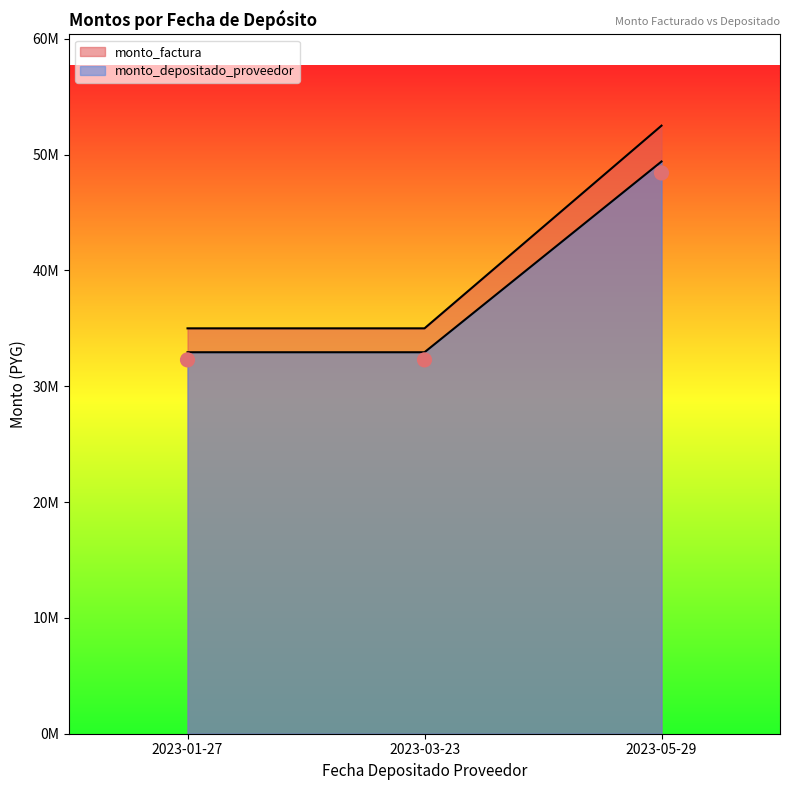

Is the value of monto_depositado_proveedor at 2023-05-29 greater than the value of monto_factura at 2023-05-29?

No